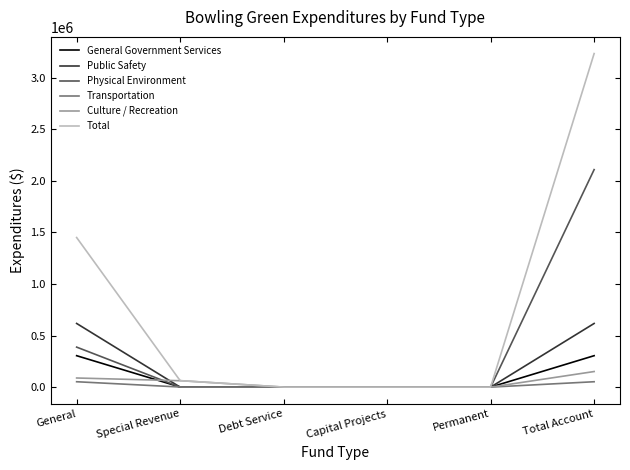

Which series has the largest range (max minus min)?

Total